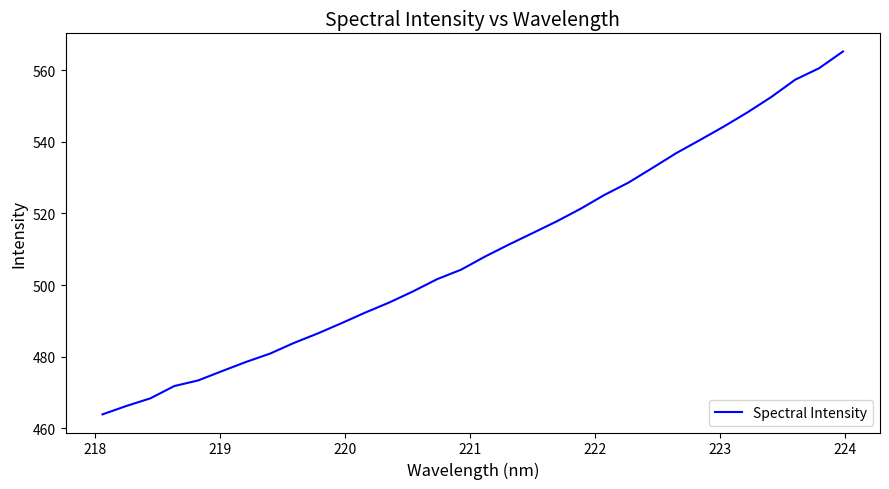

What is the greatest value displayed?

565.2